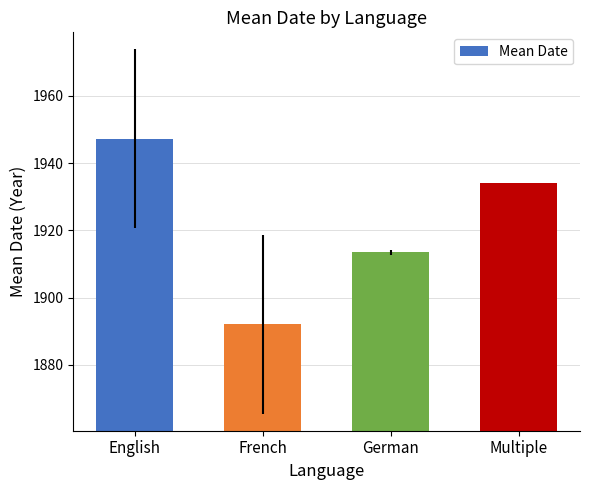

What is the maximum value shown in the chart?

1947.3